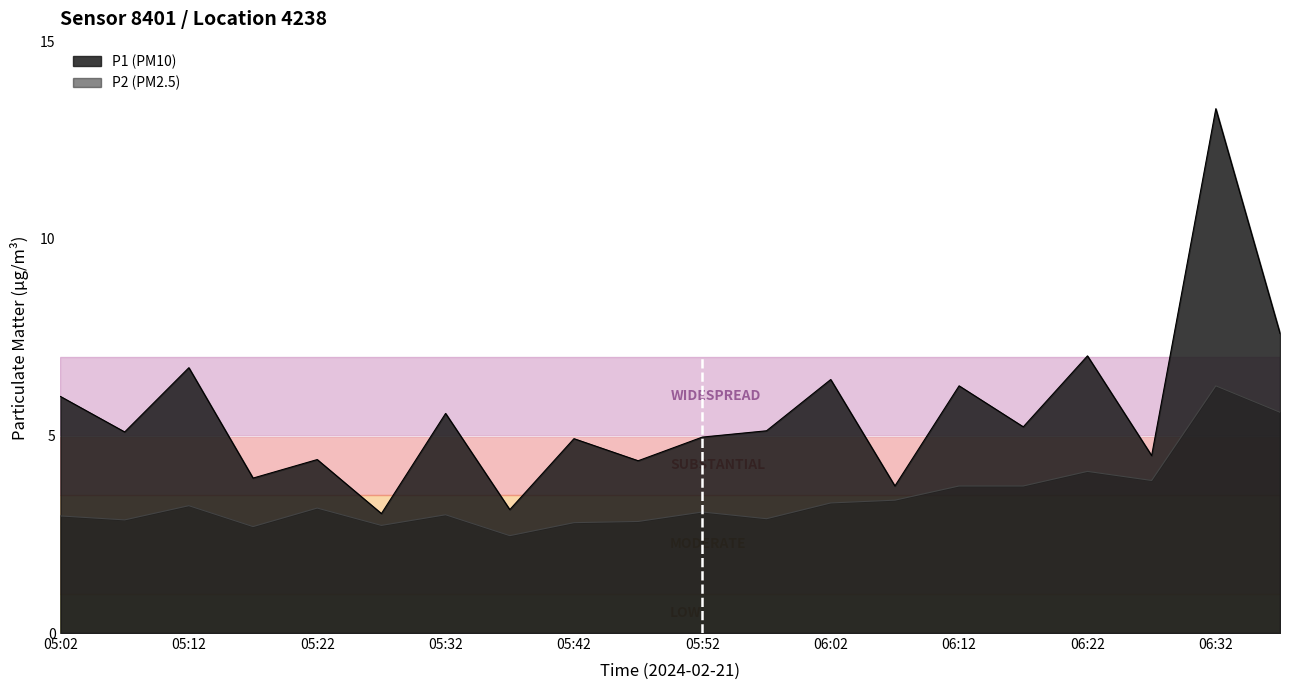

Reading left to right, what are all the values shown in this chart?

P1: 6.0	5.1	6.7	3.9	4.4	3.0	5.6	3.1	4.9	4.4	5.0	5.1	6.4	3.7	6.3	5.2	7.0	4.5	13.3	7.6
P2: 3.0	2.9	3.2	2.7	3.2	2.7	3.0	2.5	2.8	2.8	3.1	2.9	3.3	3.4	3.7	3.7	4.1	3.9	6.3	5.6